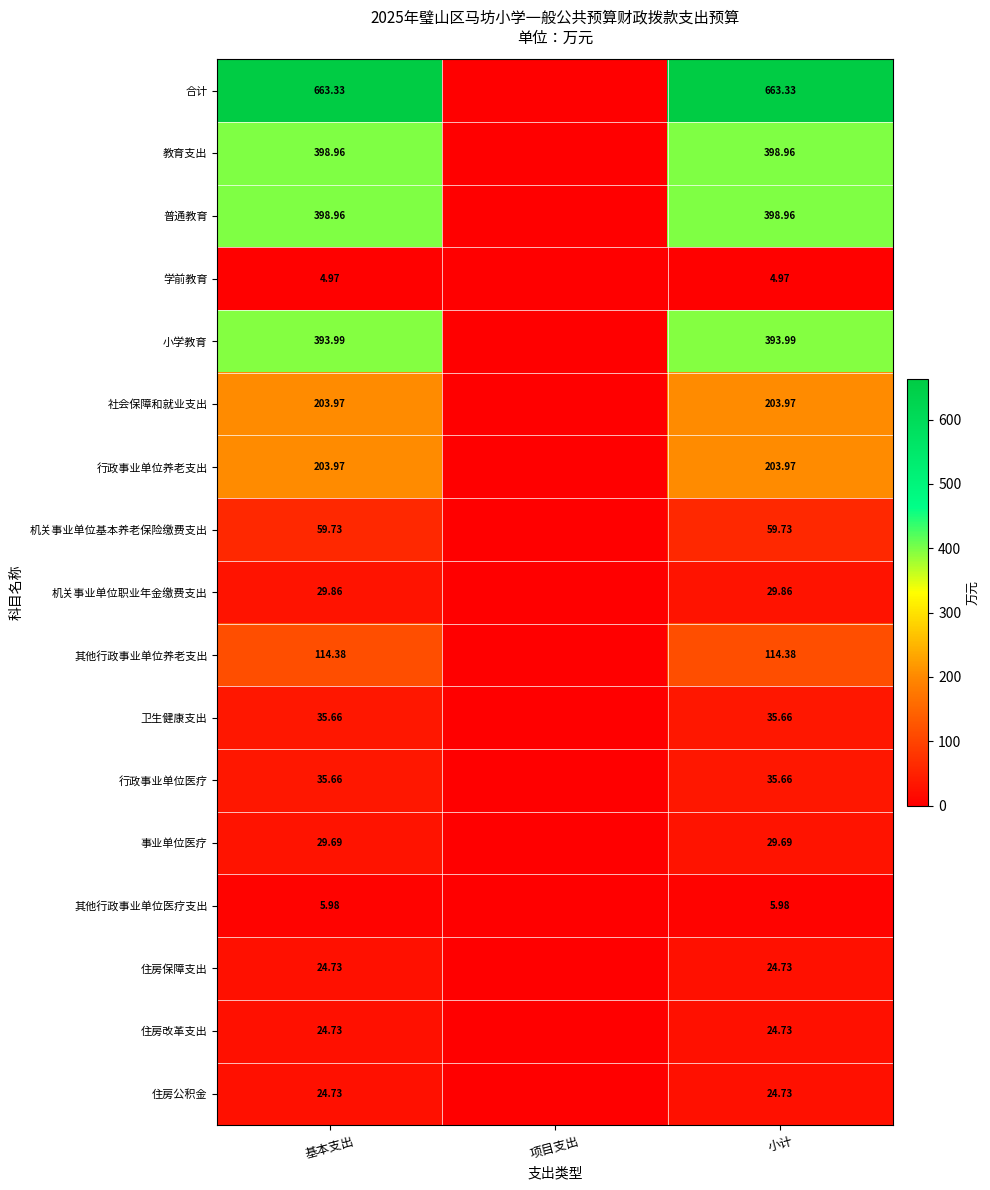

True or false: 住房改革支出 has a value of 0.0 at 项目支出.

True